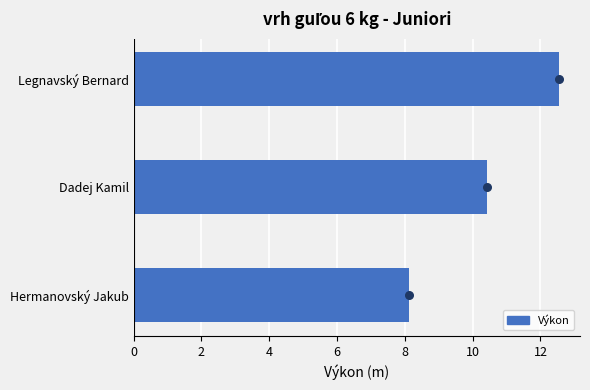

What is the lowest value of the Výkon series?

8.1